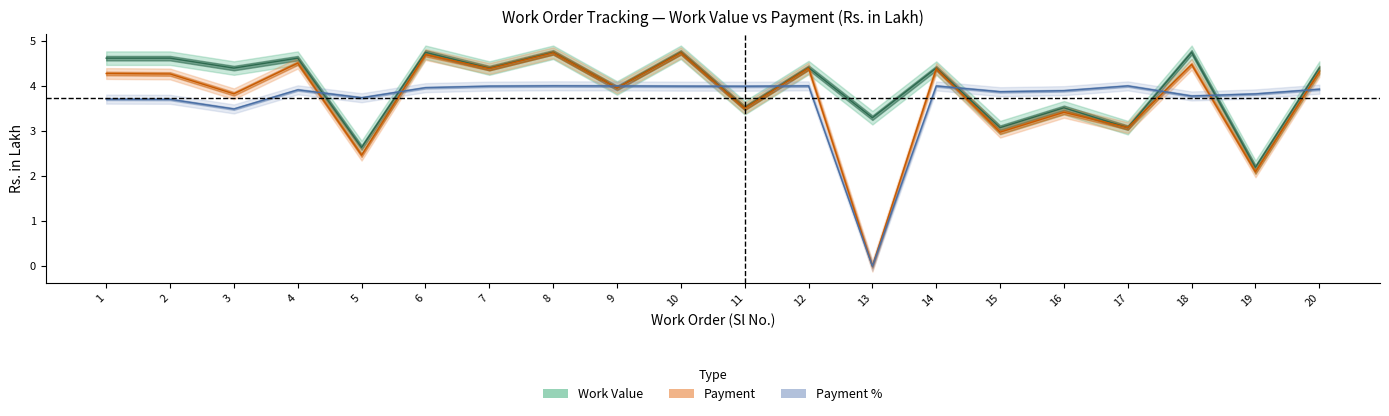

Read the Payment value at 14.

4.4